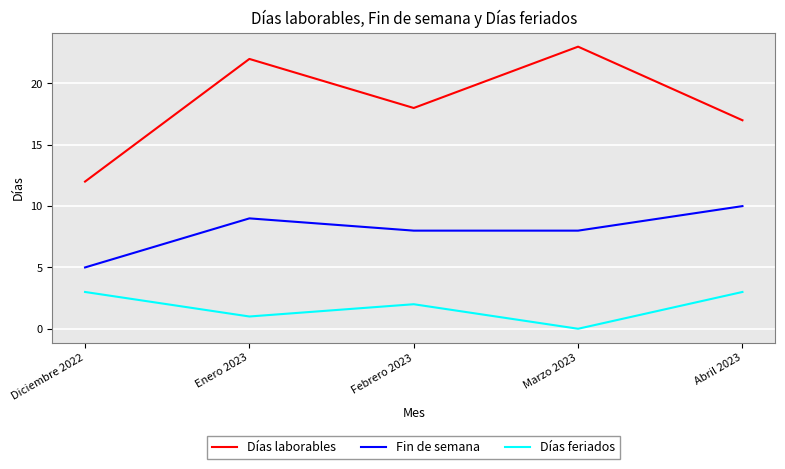

At which category does Días laborables reach its first local valley?

Febrero 2023